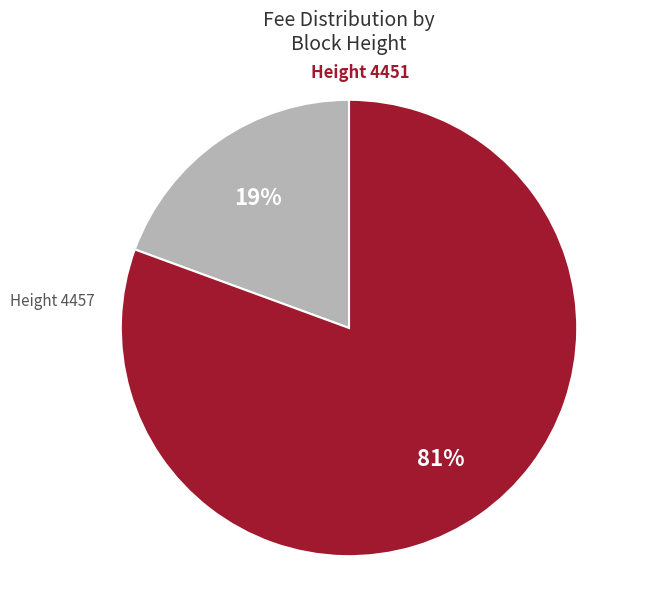

What is the smallest slice in the pie chart?

Height 4457